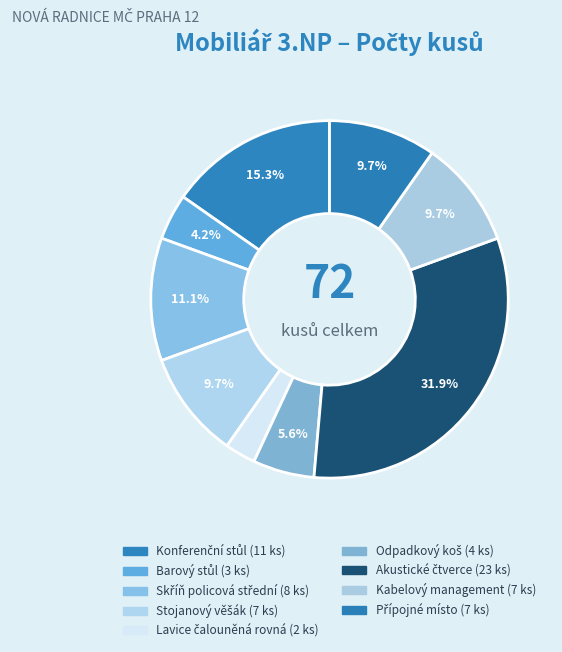

To the nearest percent, what is the average slice percentage?

11%